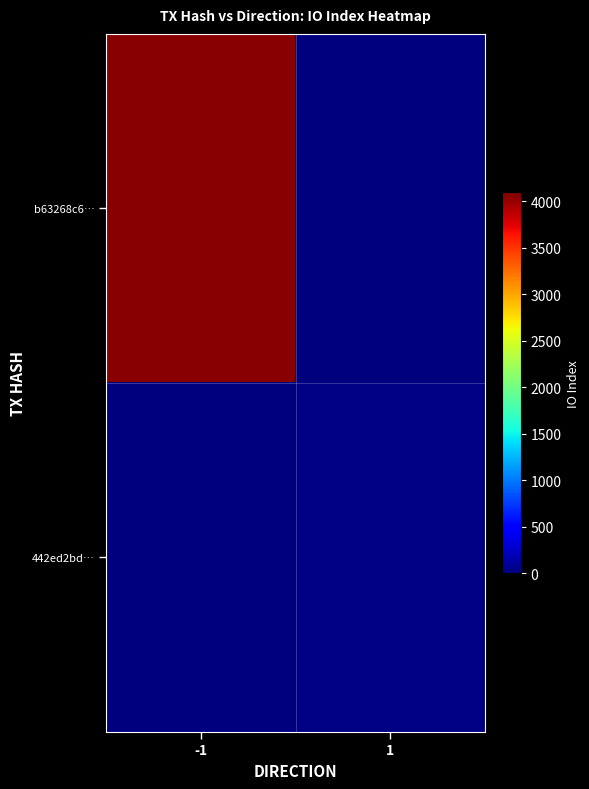

List the series in order of their peak value, highest first.

b63268c6…, 442ed2bd…